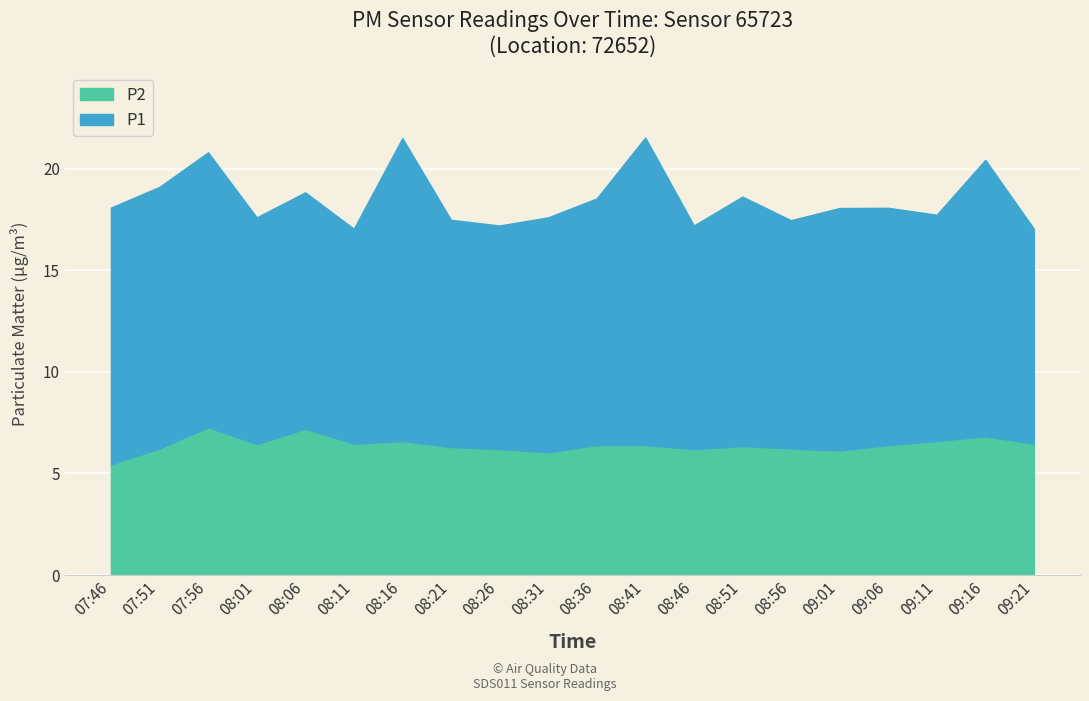

Which has a higher value, 08:56 or 08:51?

08:51